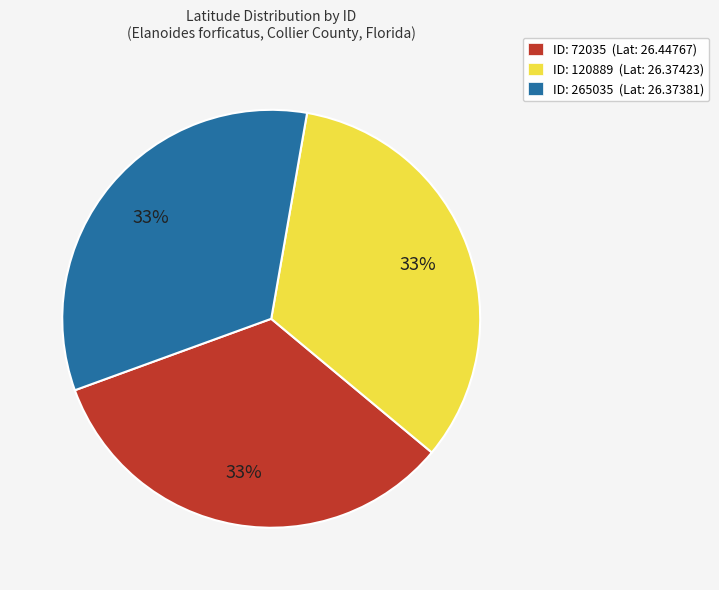

Count the number of slices in the pie.

3